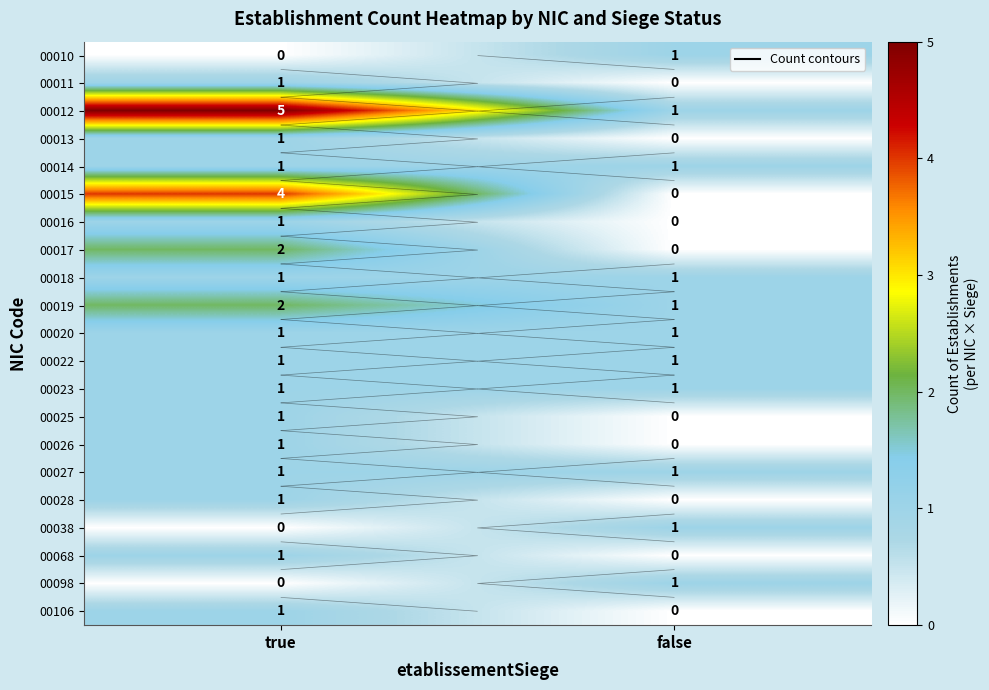

Which label corresponds to the largest value in the chart?

true